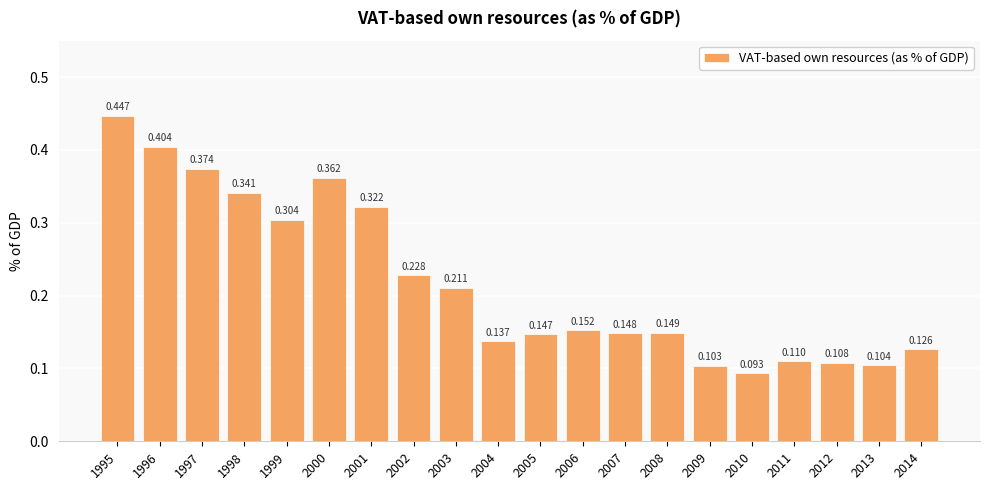

What is the value of the 6th bar from the left?

0.4